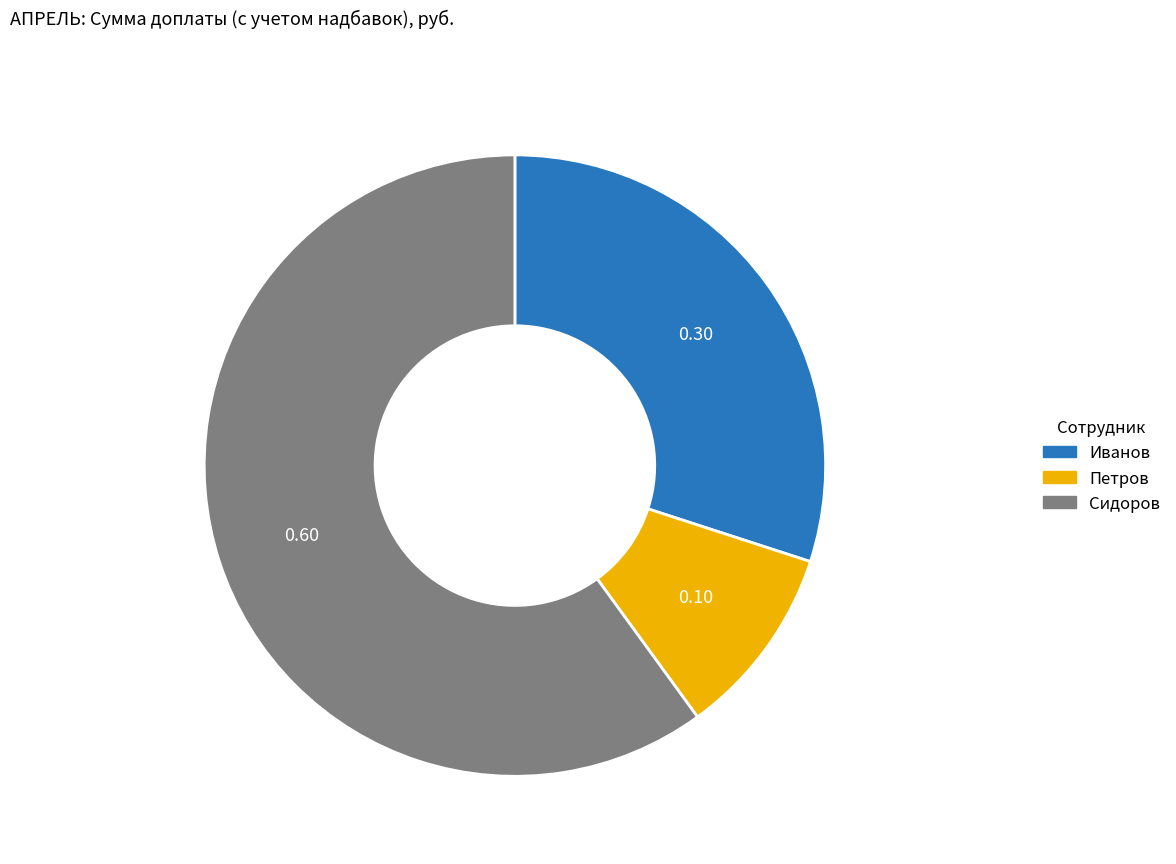

What is the ratio of the value at Иванов to the value at Сидоров?

0.5